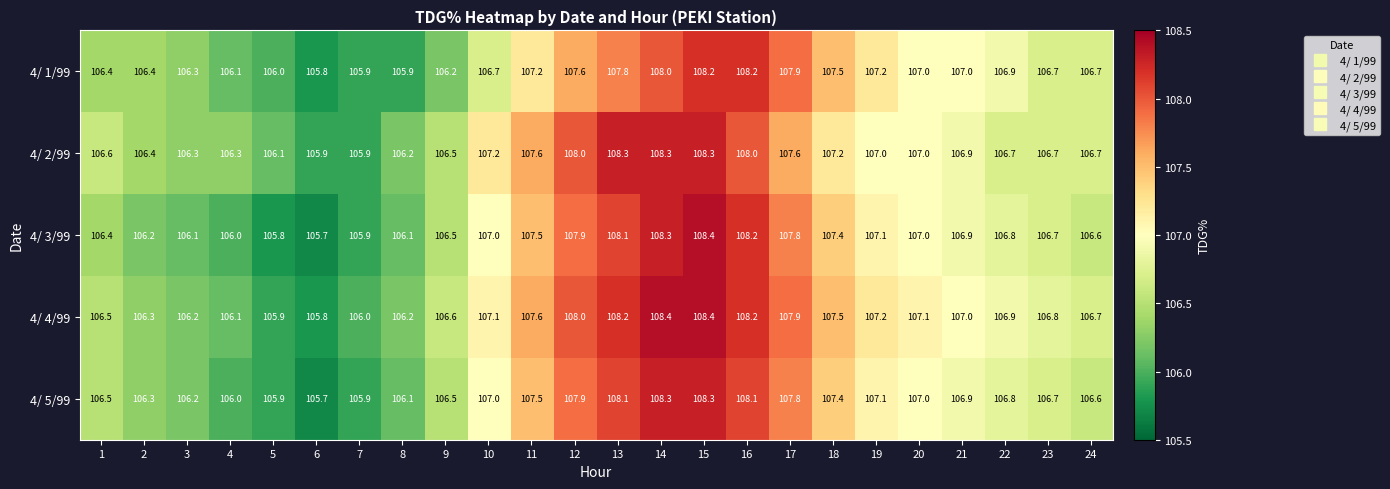

What value does the 4/ 4/99 series have at 7?

106.0